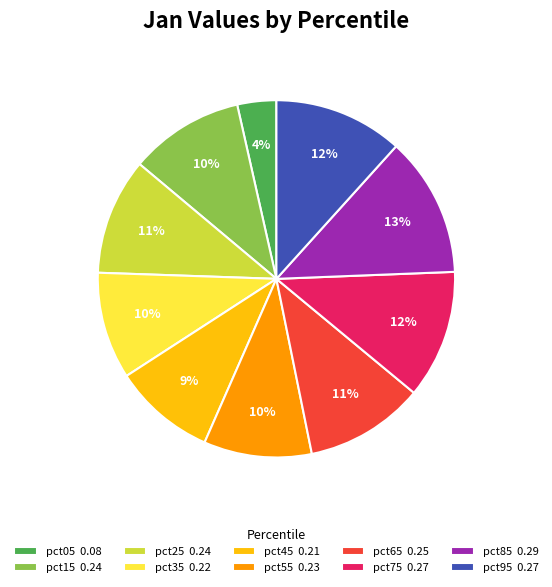

Which has a higher value, pct05 0.08 or pct75 0.27?

pct75 0.27